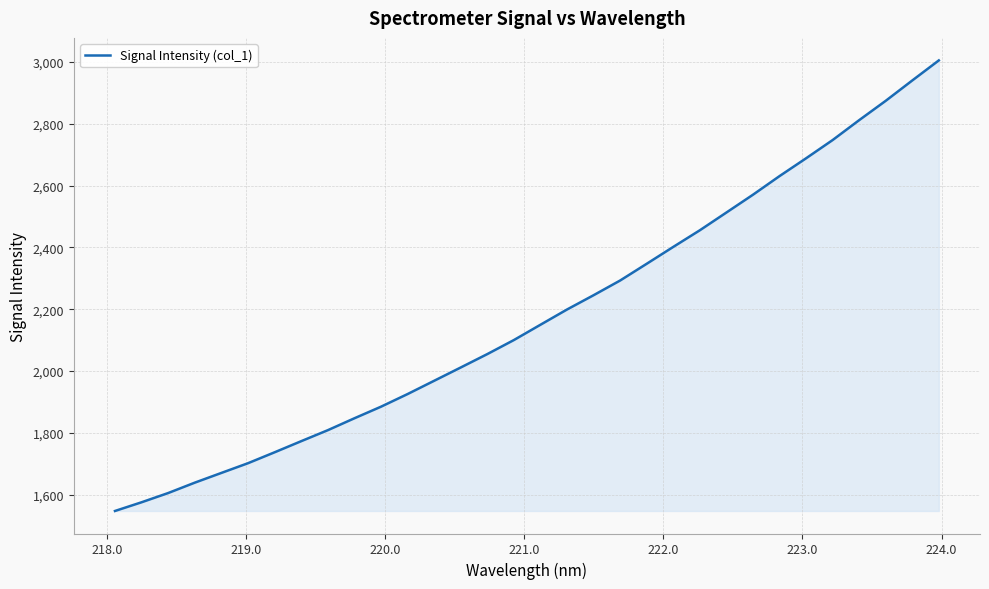

True or false: there are more than 0 points higher than both neighbors.

False